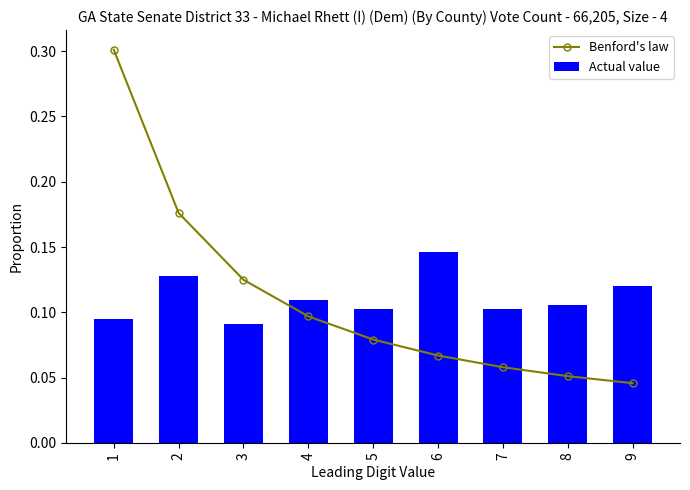

Rank the series at 7 from lowest to highest value.

Benford's law, Actual value